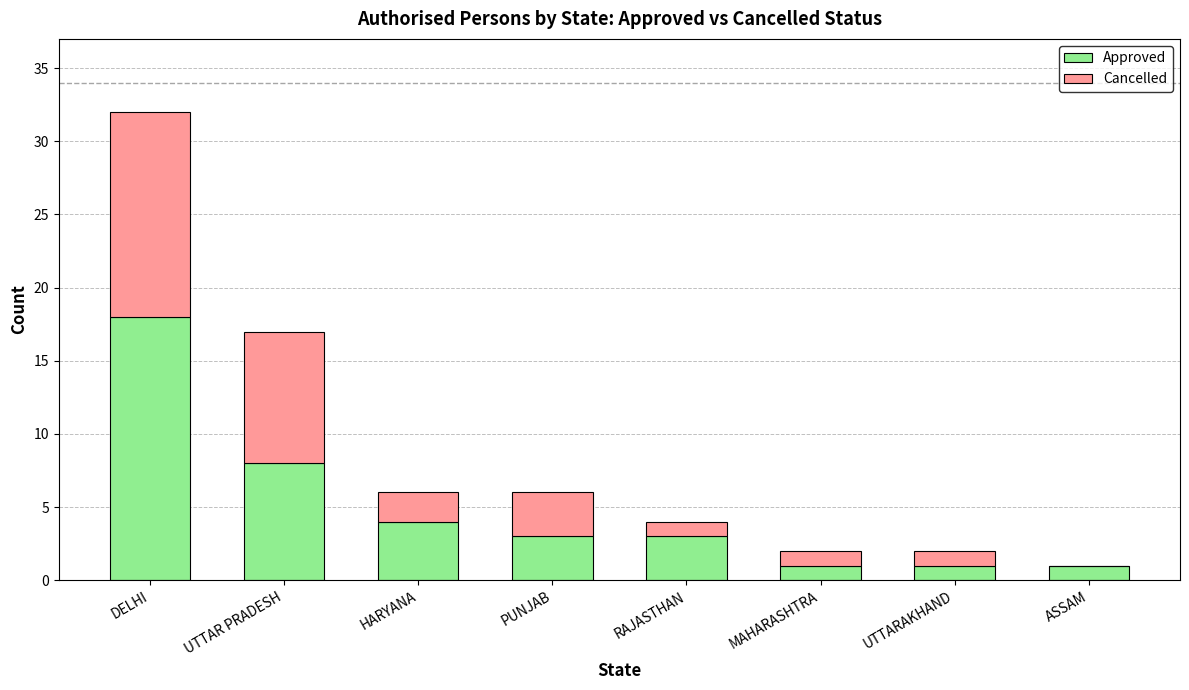

Reading right to left, list the values for the Approved series.

ASSAM=1	UTTARAKHAND=1	MAHARASHTRA=1	RAJASTHAN=3	PUNJAB=3	HARYANA=4	UTTAR PRADESH=8	DELHI=18